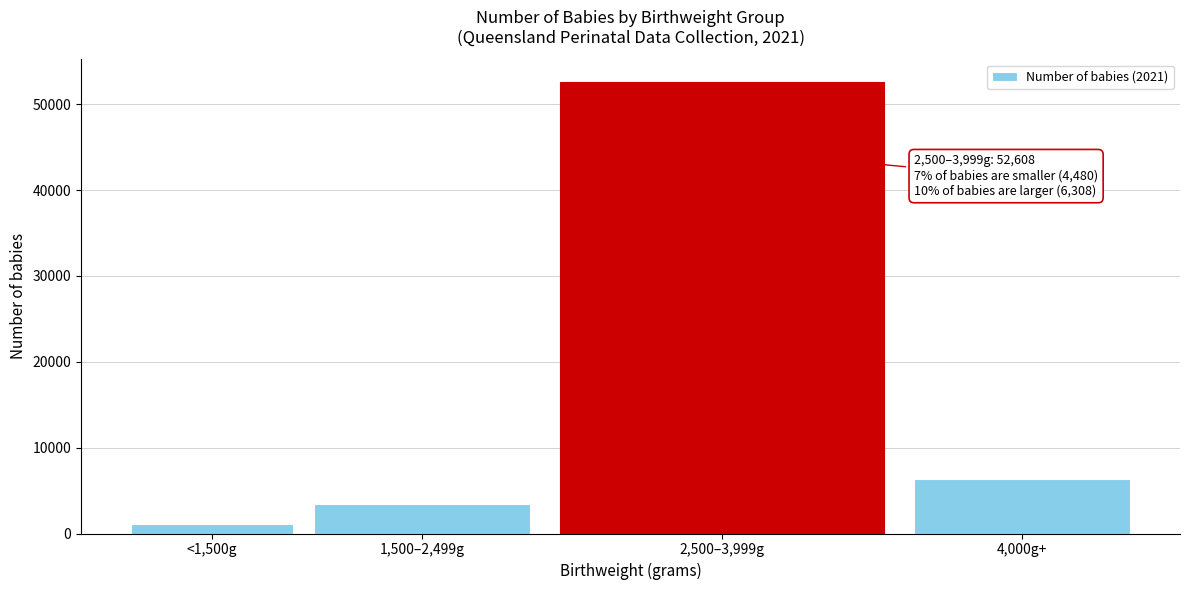

Reading left to right, what are all the values shown in this chart?

1062	3418	52608	6308